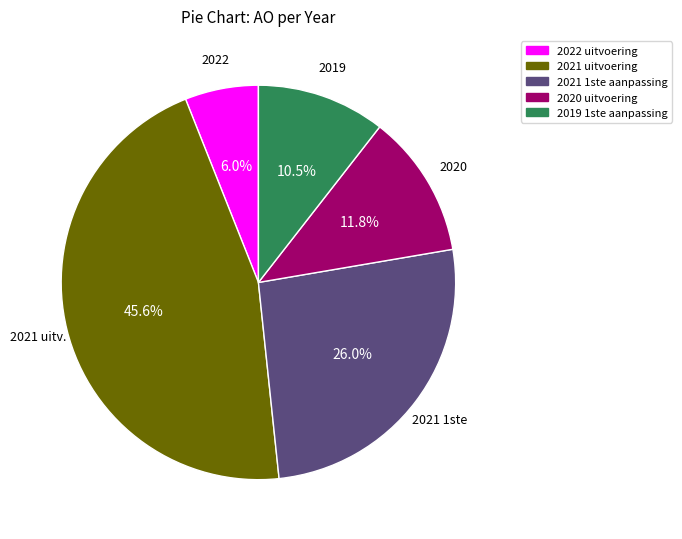

To the nearest percent, what is the combined percentage of 2022 uitvoering and 2019 1ste aanpassing?

17%